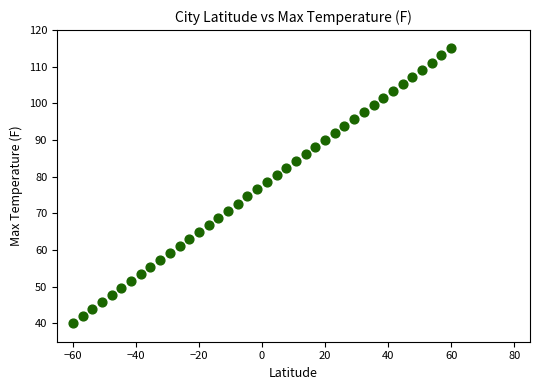

What is the range of Y values (max minus min)?

75.0